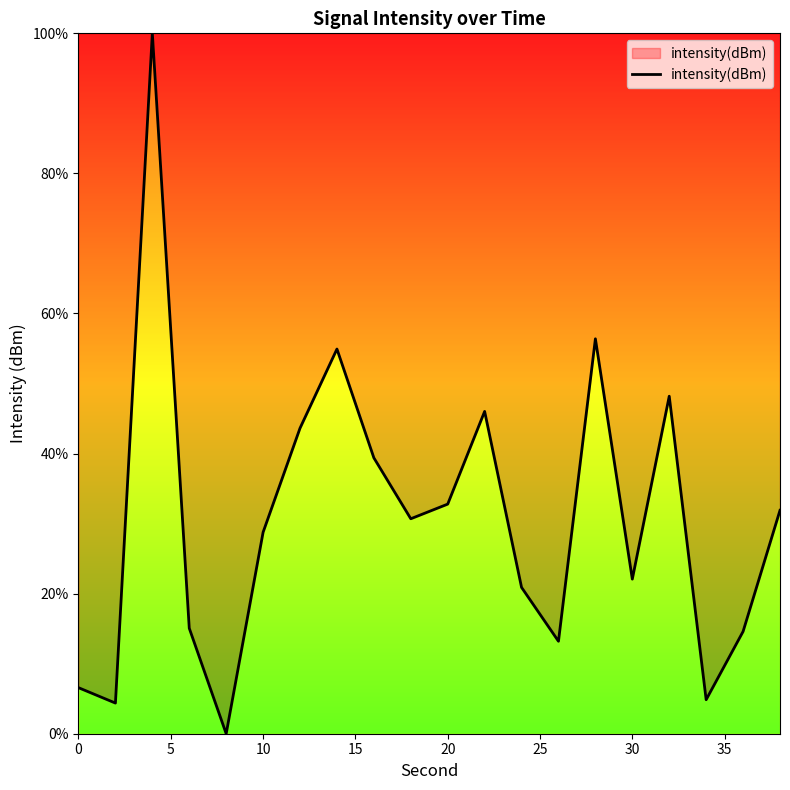

What is the average value?

30.7